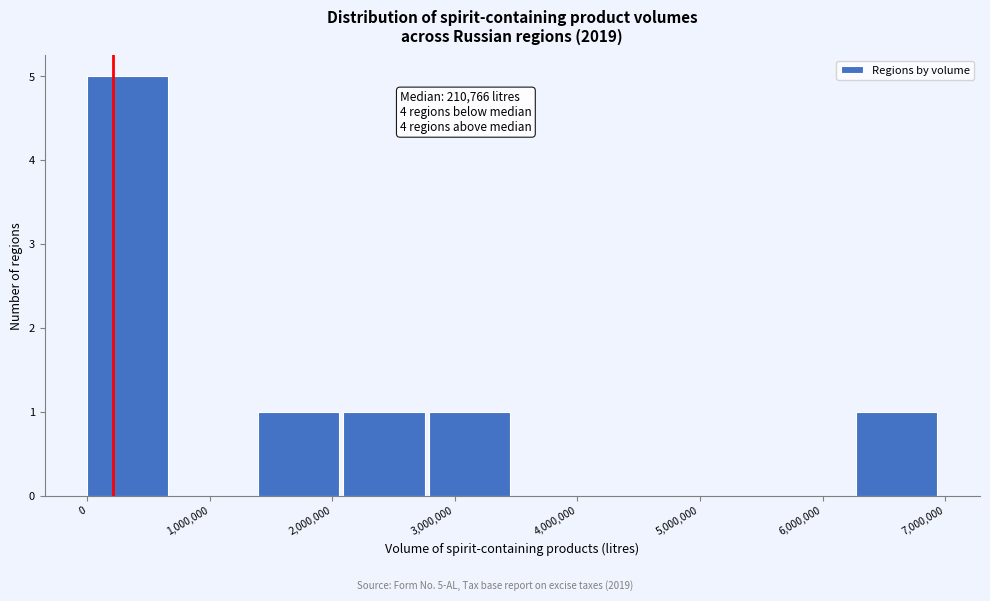

Which range on the x-axis has the tallest bar?

0 to 700000